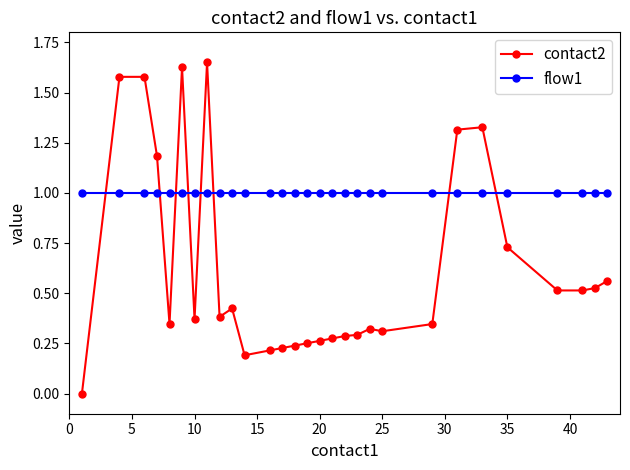

Which series has the widest spread of values?

contact2